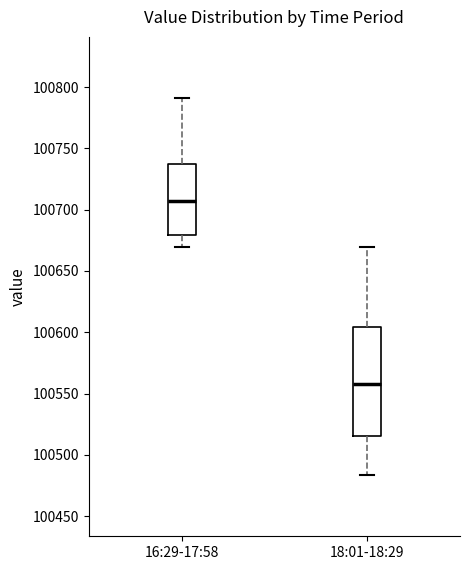

Where does the lower whisker of the box for 18:01-18:29 end on the y-axis? The values are not printed on the chart, so give them approximately, as read against the axis.

100485